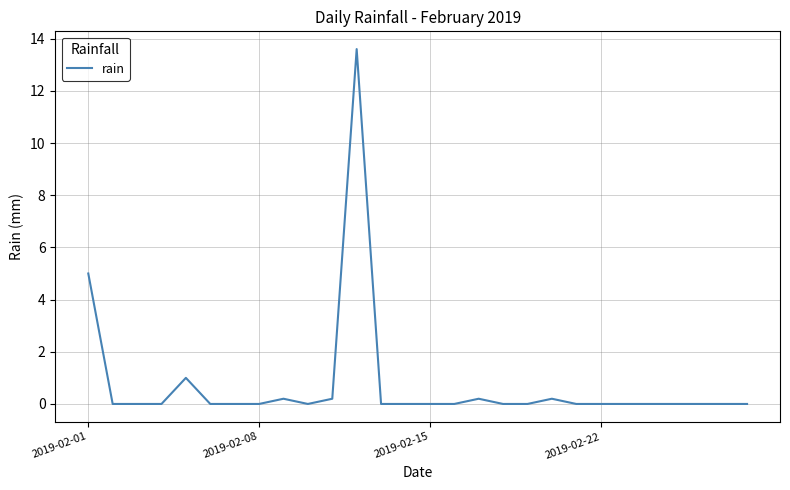

What is the maximum value shown in the chart?

13.6